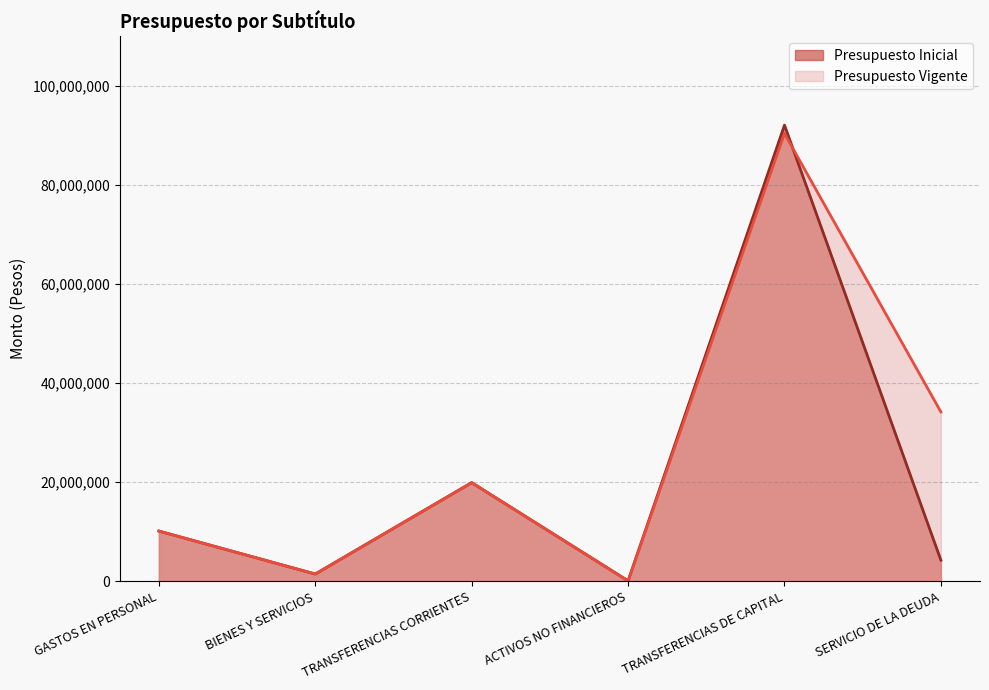

True or false: Presupuesto Inicial has more than 0 points higher than both neighbors.

True